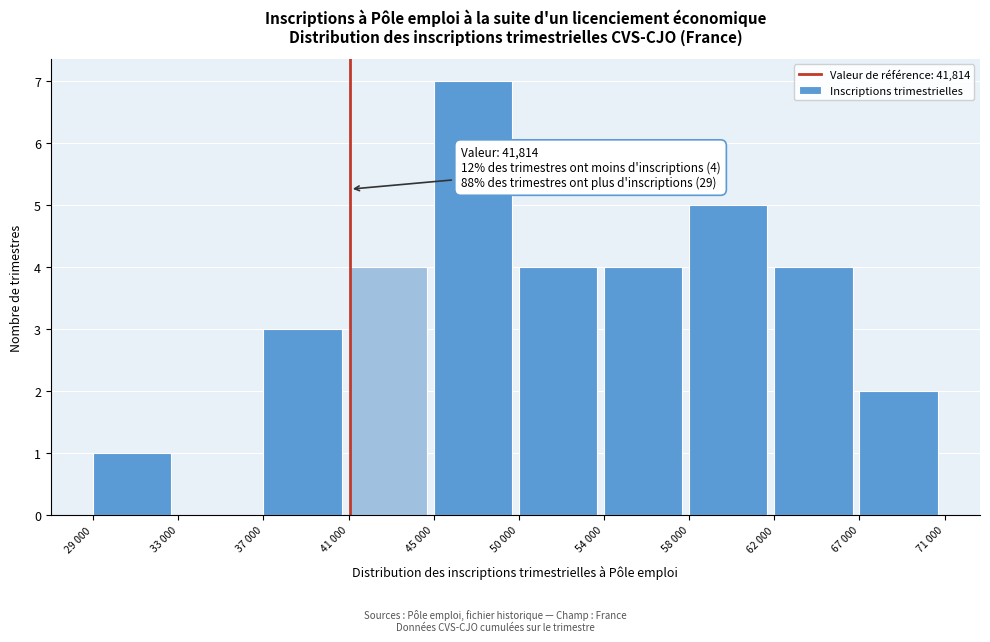

Reading right to left, what are all the values shown in this chart?

67 000=2	62 000=4	58 000=5	54 000=4	50 000=4	45 000=7	41 000=4	37 000=3	33 000=0	29 000=1